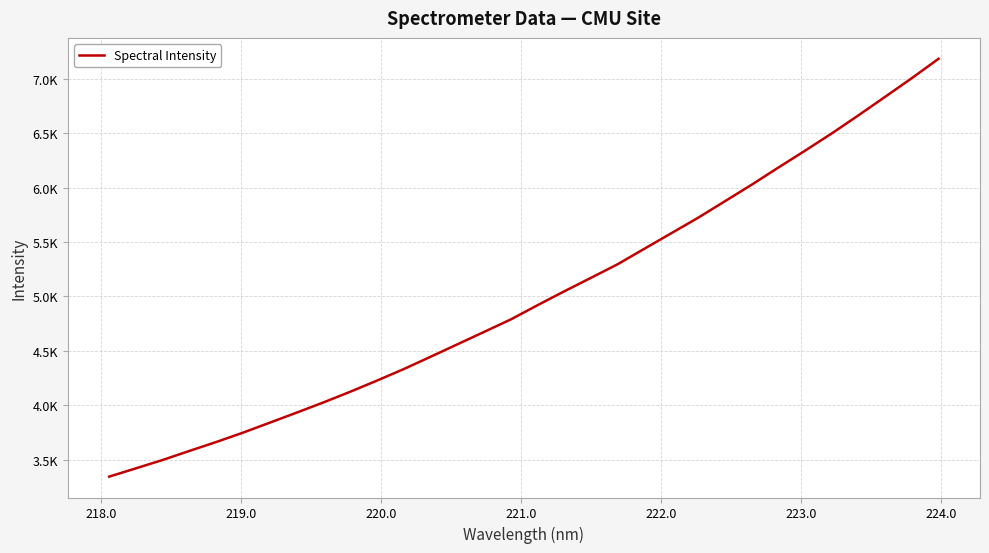

True or false: the data has more than 0 interior local peaks.

False